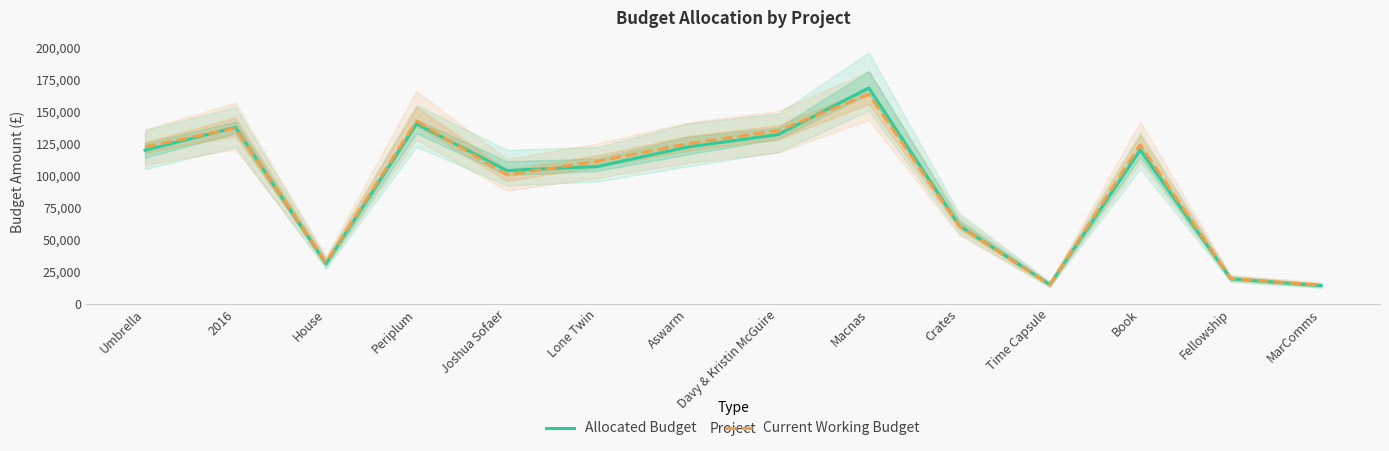

Reading left to right, extract all data points from this chart.

Allocated Budget: Umbrella=119859.6	2016=137650.0	House=31310.7	Periplum=140389.5	Joshua Sofaer=104020.2	Lone Twin=107117.8	Aswarm=122403.0	Davy & Kristin McGuire=132100.0	Macnas=168449.0	Crates=61000.0	Time Capsule=15000.0	Book=120000.0	Fellowship=19500.0	MarComms=14200.0
Current Working Budget: Umbrella=122486.5	2016=136976.9	House=32208.9	Periplum=142606.2	Joshua Sofaer=100643.1	Lone Twin=111193.6	Aswarm=124960.1	Davy & Kristin McGuire=135123.1	Macnas=163437.5	Crates=60757.9	Time Capsule=14845.0	Book=124096.9	Fellowship=19724.4	MarComms=14566.7